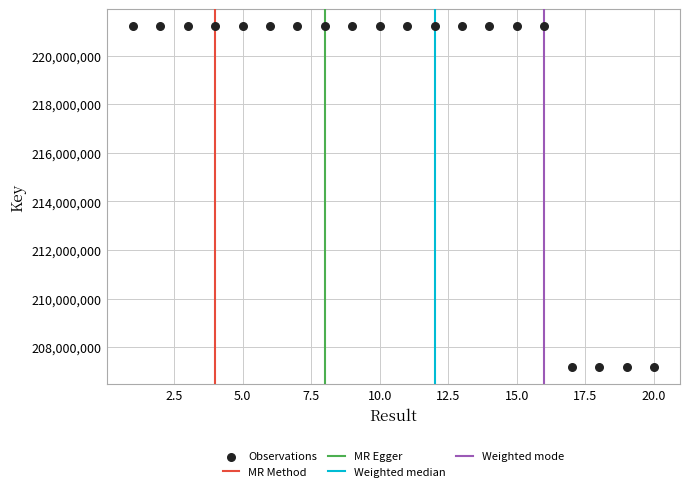

What is the range of Y values (max minus min)?

14016319